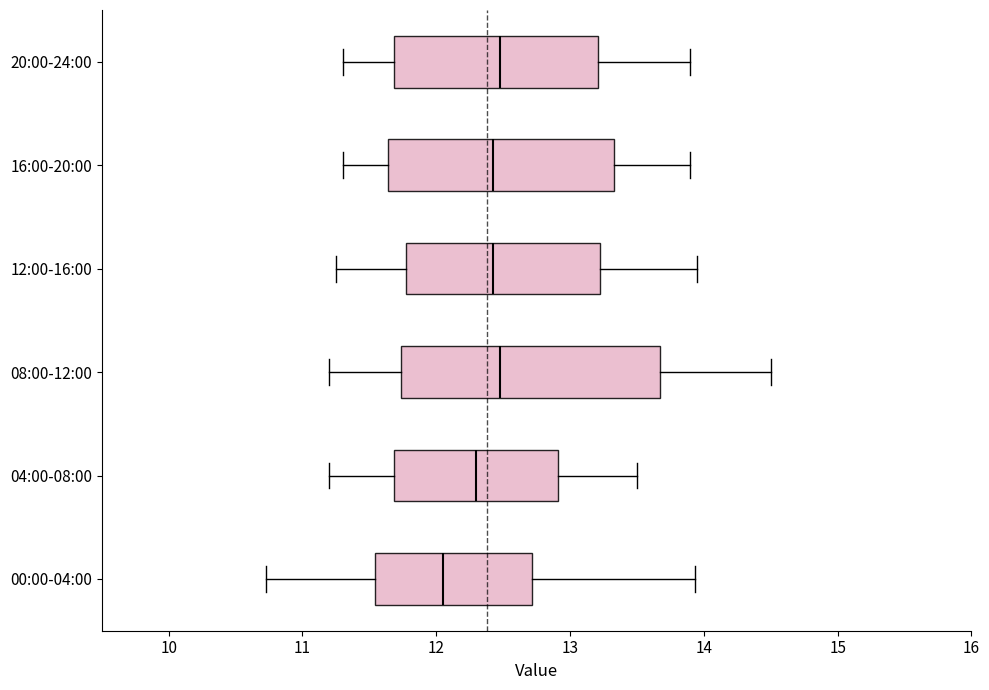

Which box's median line is the furthest to the left?

00:00-04:00